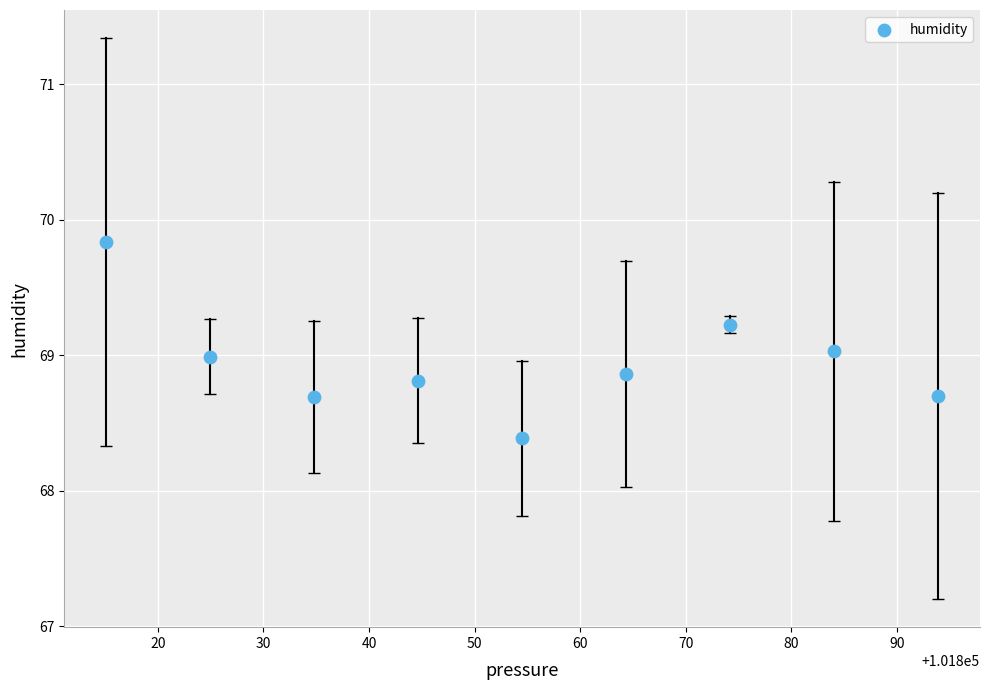

What is the average Y value?

68.9